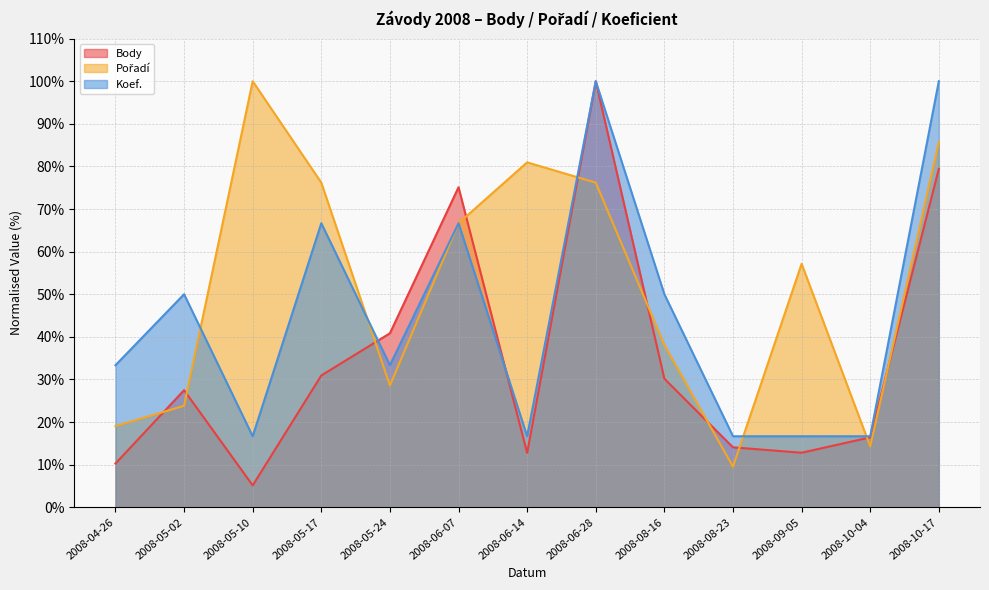

How many lines are shown in the chart?

3